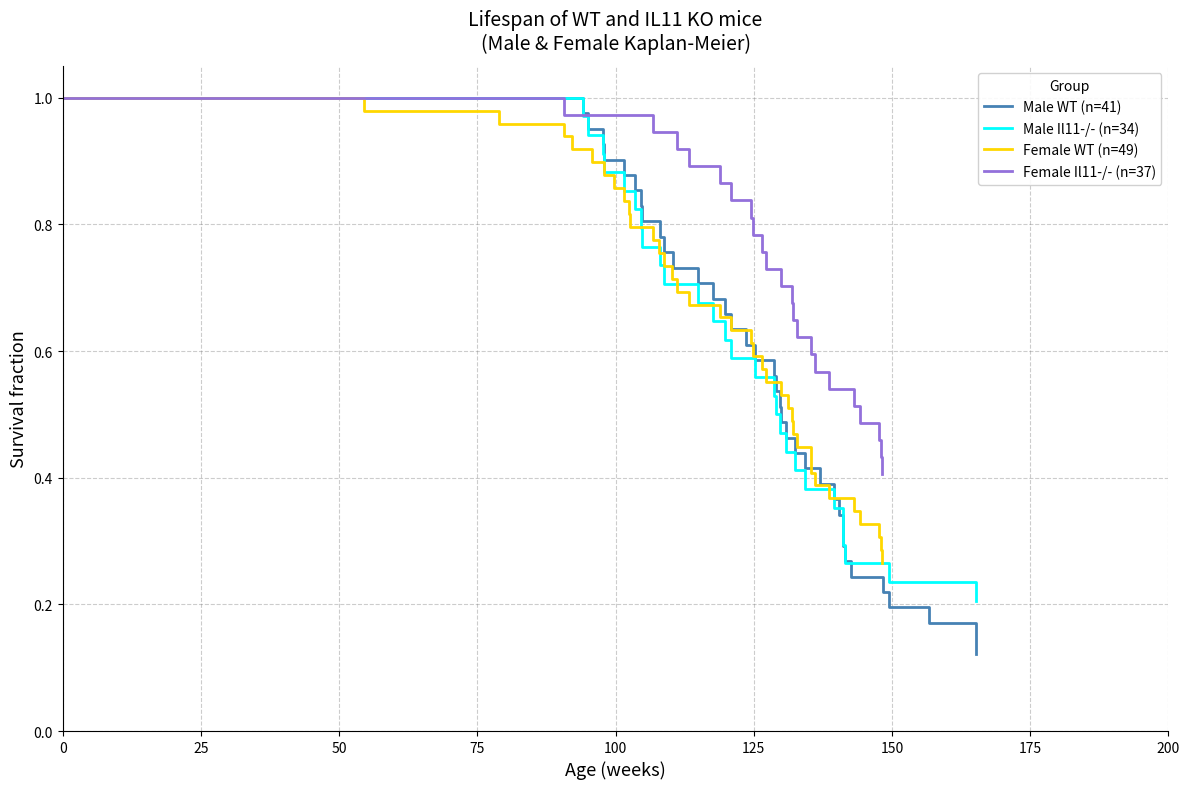

Is it true that Il11-/- (Fig5b Female) equals 2 at 31?

False